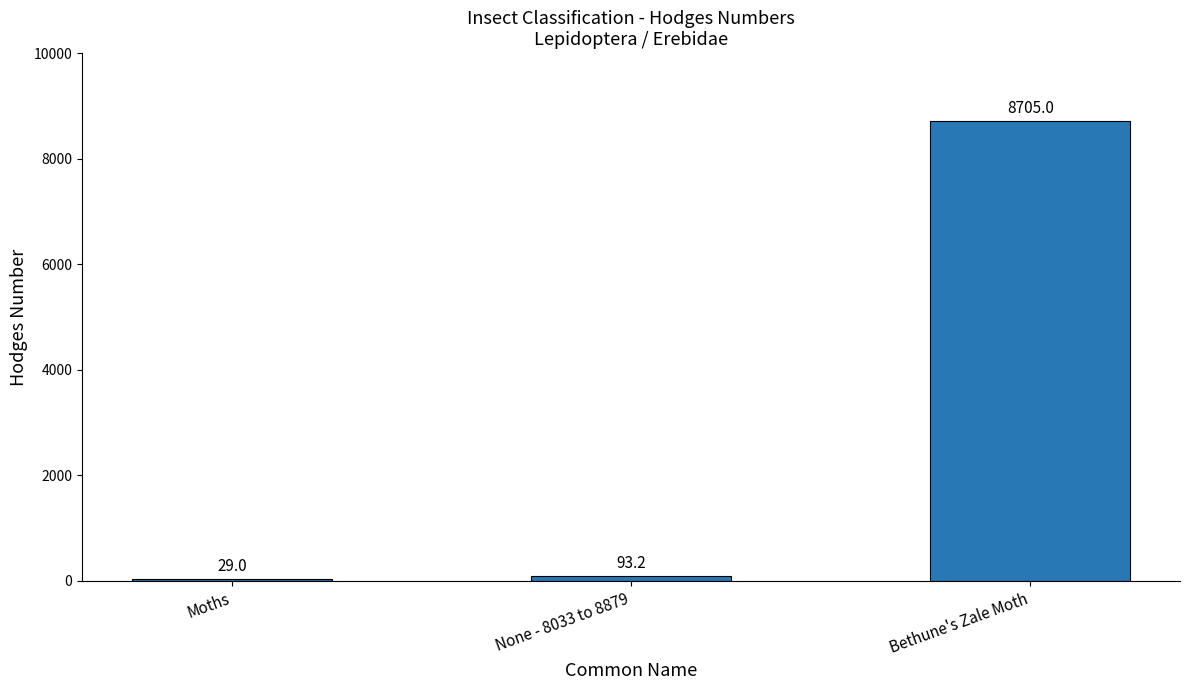

Read the value at Moths.

29.0